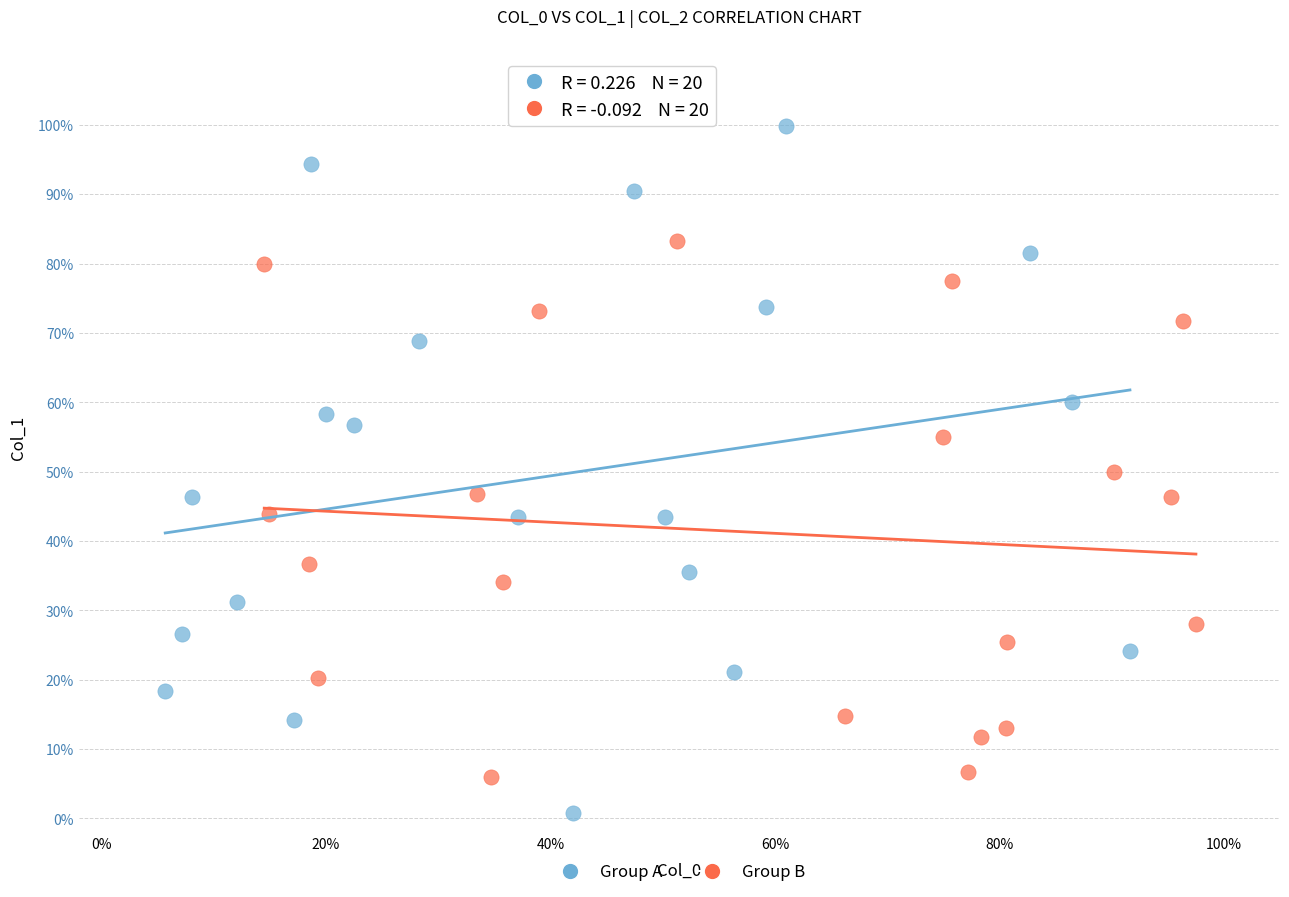

What are all the series names shown in the legend?

Group A, Group B